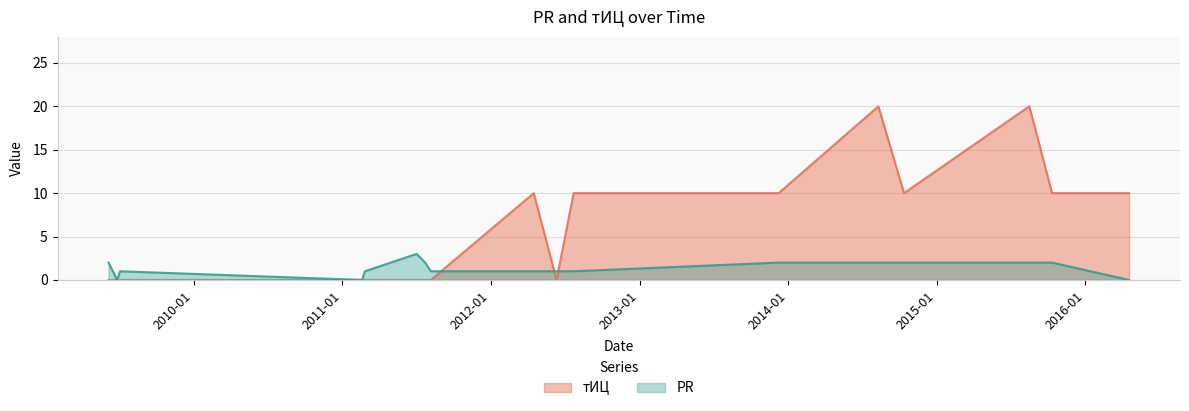

What are all the series names shown in the legend?

тИЦ, PR